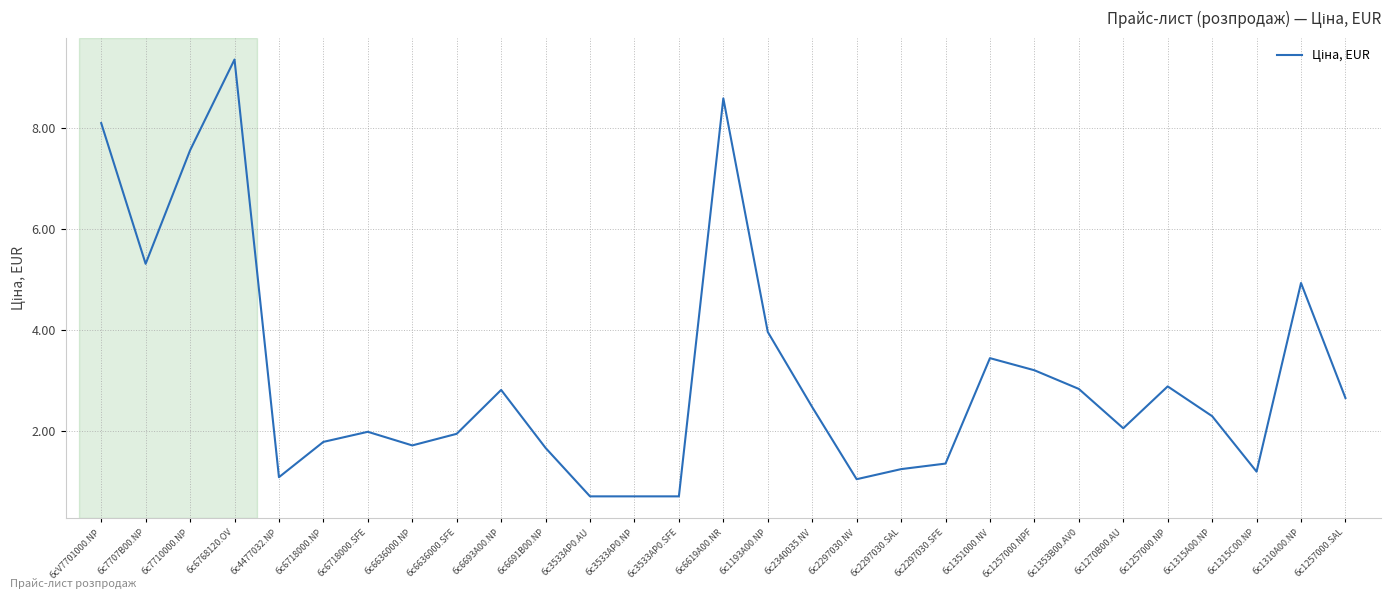

True or false: the data shows 0.7 at бс3533AP0.NP.

True